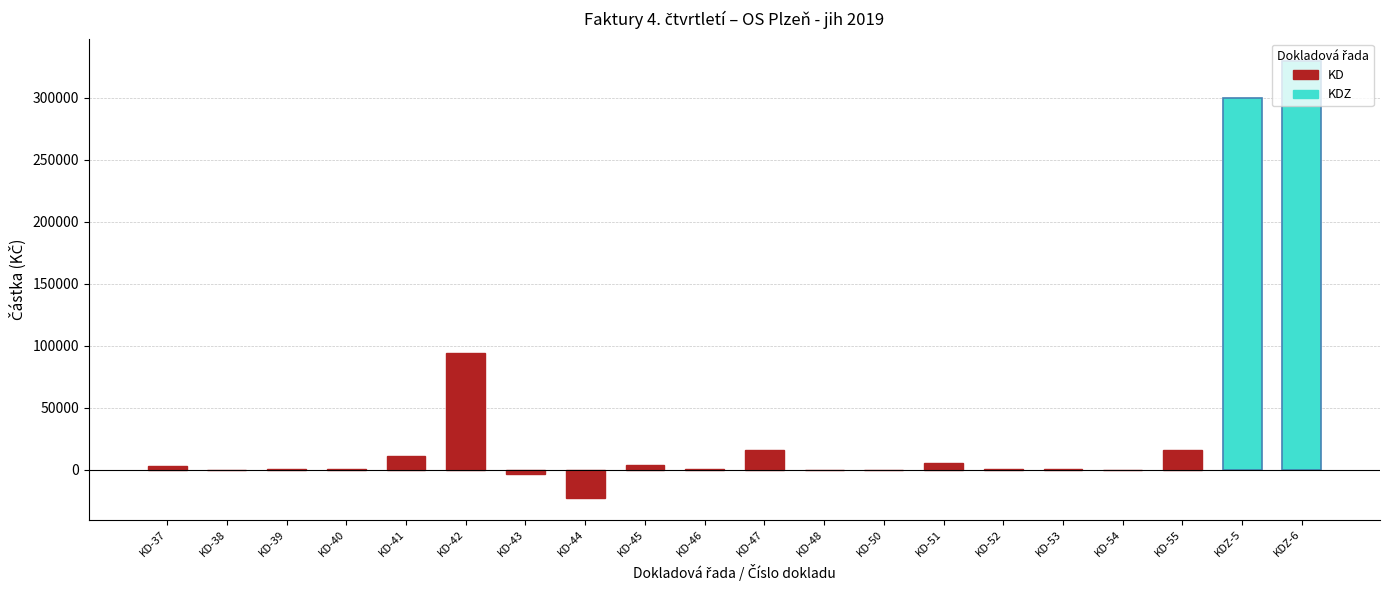

The chart shows a value of 76.2 at KD-54. True or false?

True